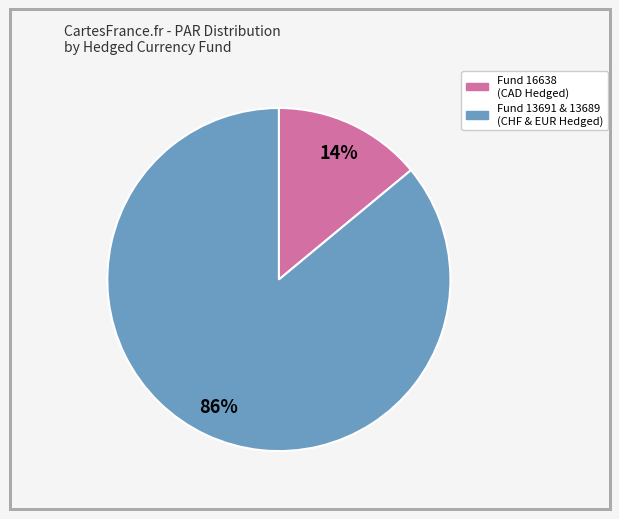

To the nearest percent, what is the average slice percentage?

50%